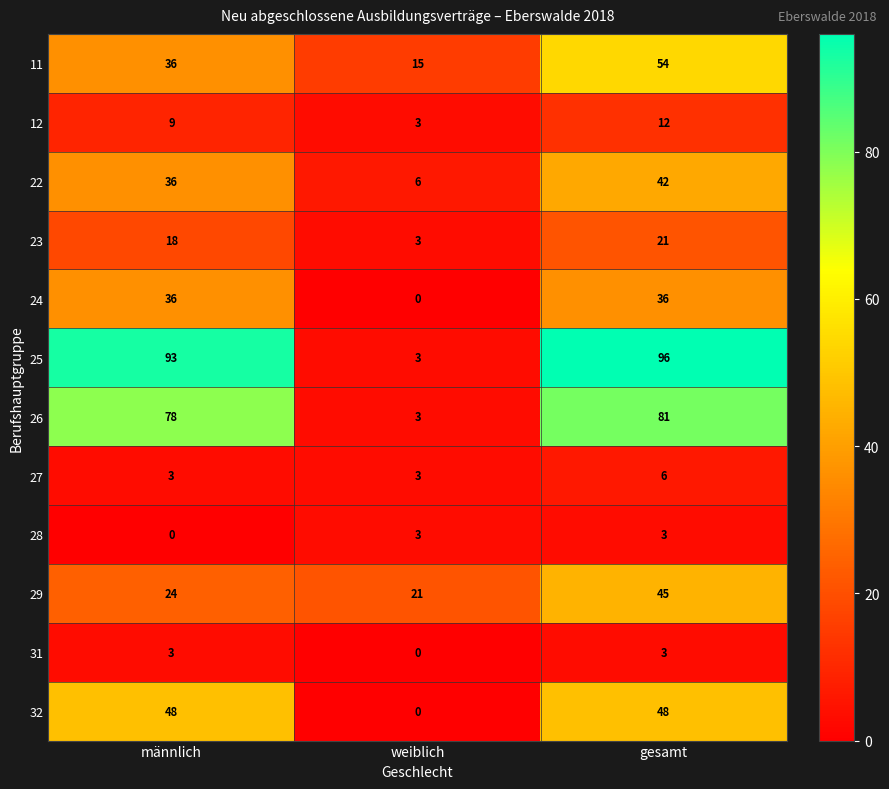

What is the average value of the 25 series?

64